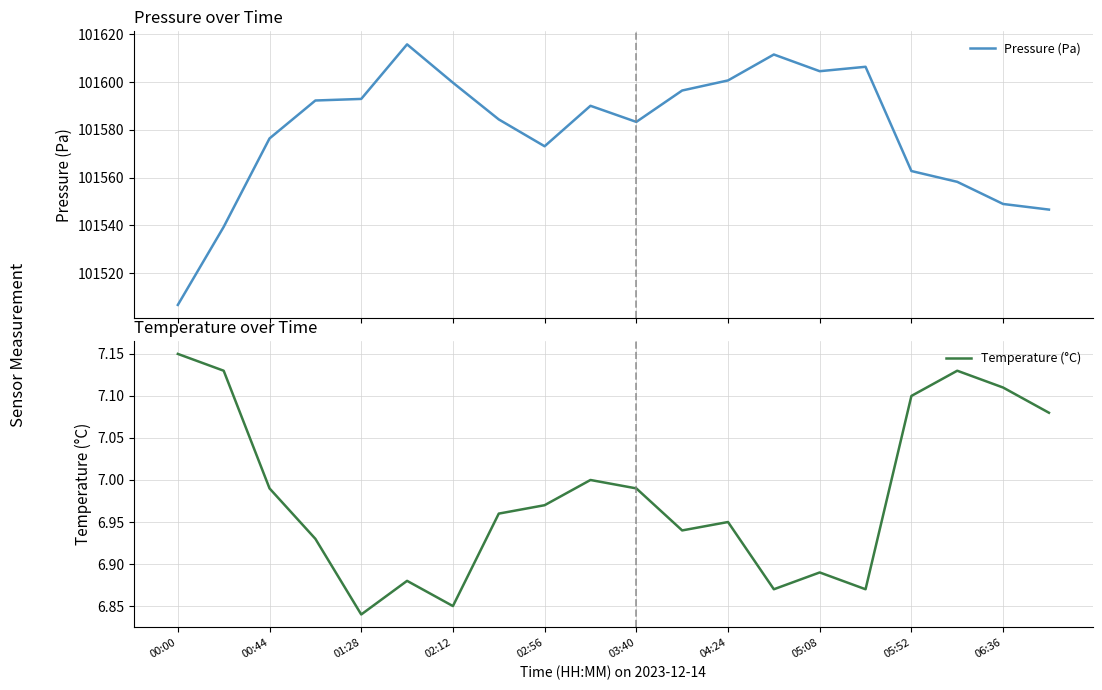

The Temperature (°C) series shows 12.2 at 02:56. True or false?

False